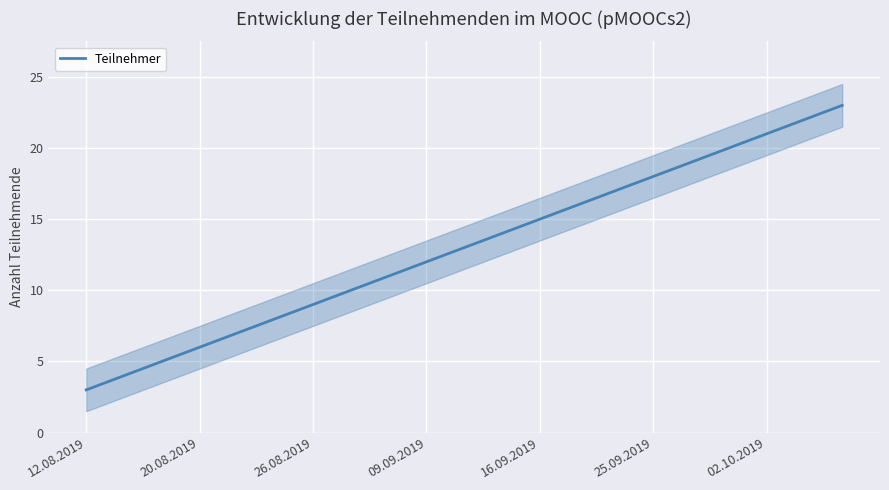

True or false: the data shows 18 at 10.

False